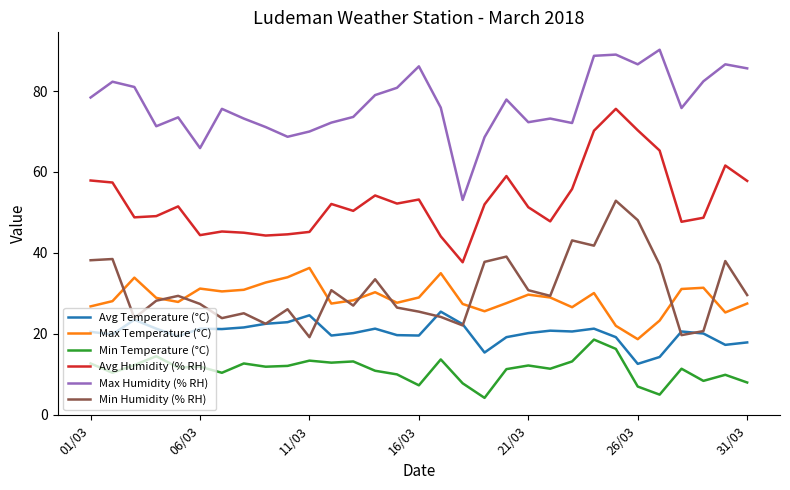

Which series has the largest total across all categories?

Max Humidity (% RH)